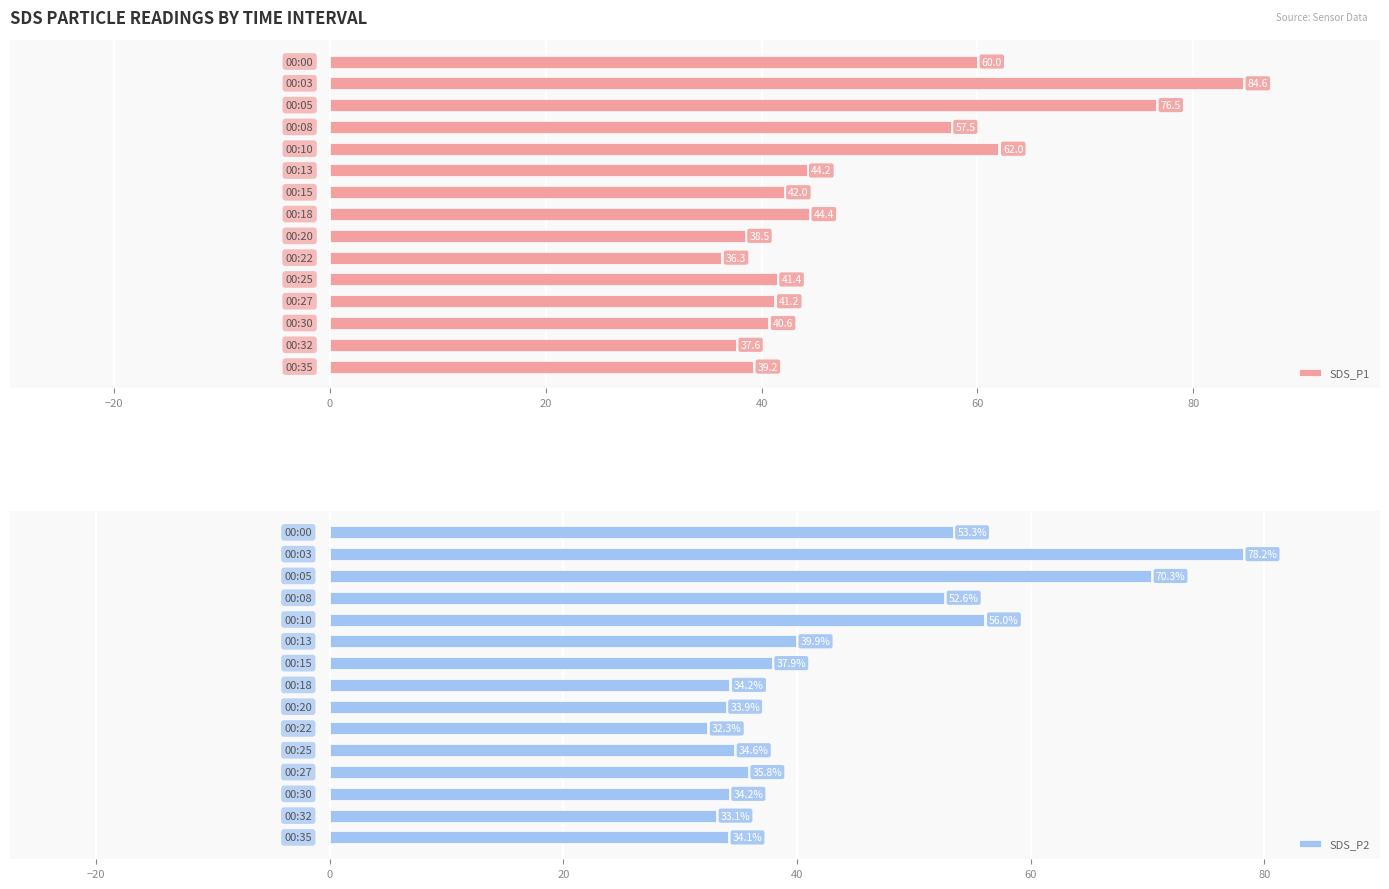

What is the highest value of the SDS_P1 series?

84.6